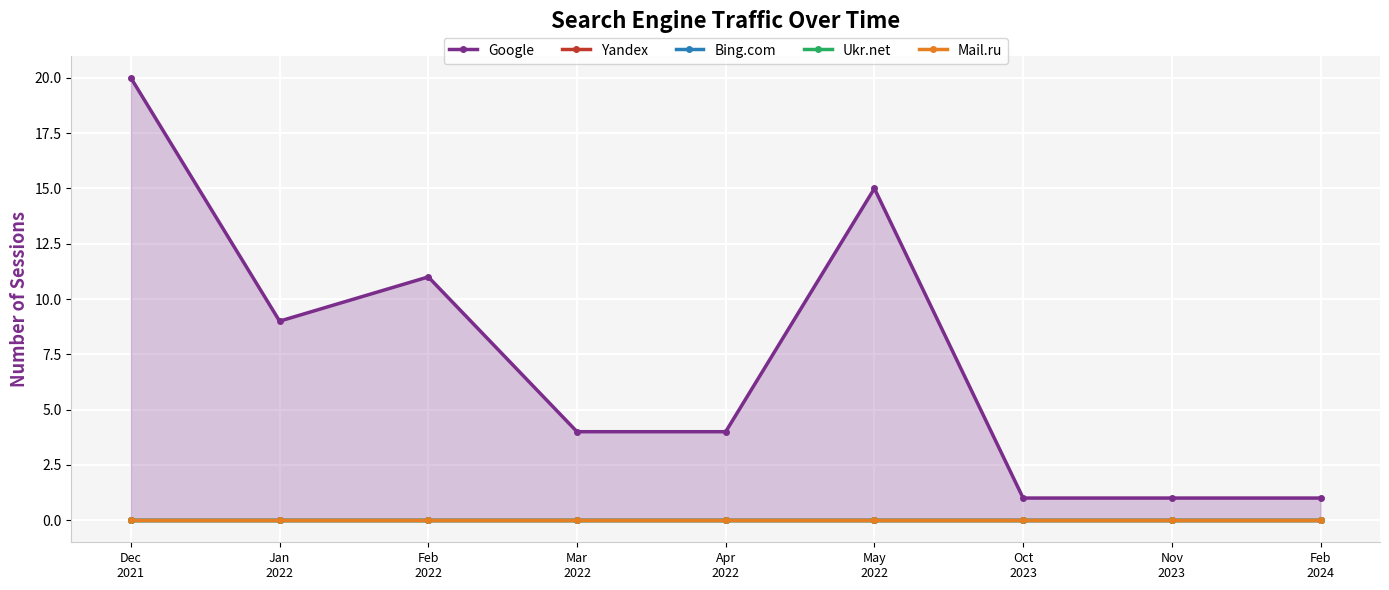

How many lines are shown in the chart?

5